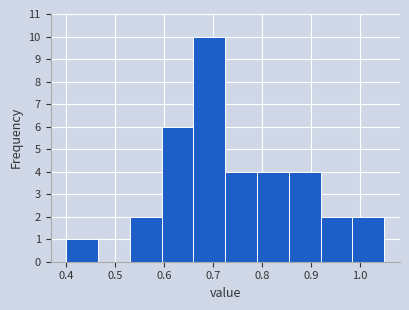

Reading left to right, transcribe this chart: for each bar, give the range it covers on the x-axis and its height. Neither the bar edges nor the heights are printed on the chart, so give them approximately, as read against the axes.

0.400 to 0.465: 1
0.465 to 0.530: 0
0.530 to 0.595: 2
0.595 to 0.660: 6
0.660 to 0.725: 10
0.725 to 0.790: 4
0.790 to 0.855: 4
0.855 to 0.920: 4
0.920 to 0.985: 2
0.985 to 1.050: 2